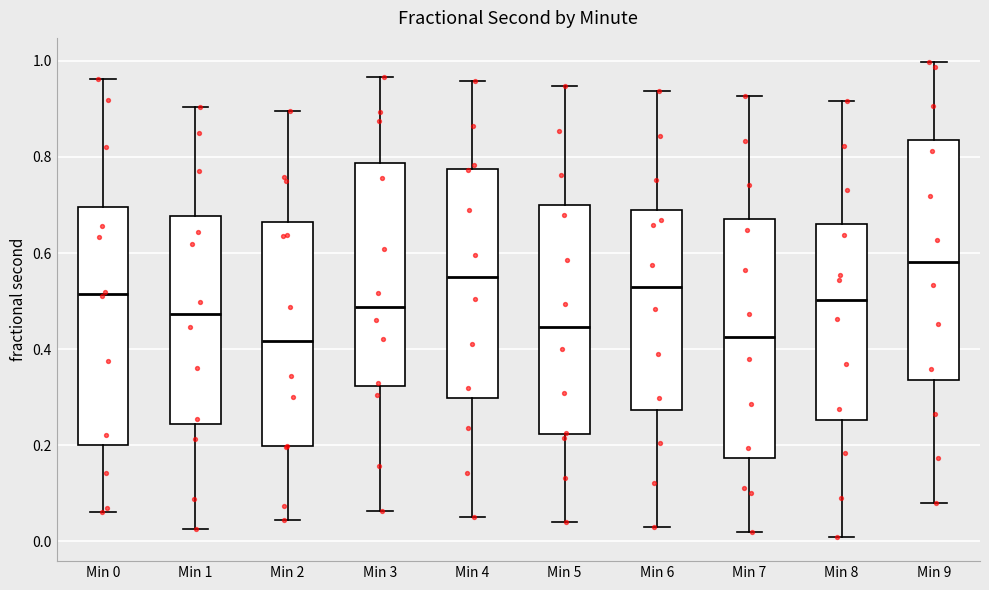

Where is the upper edge of the box for Min 5 on the y-axis? The values are not printed on the chart, so give them approximately, as read against the axis.

0.70